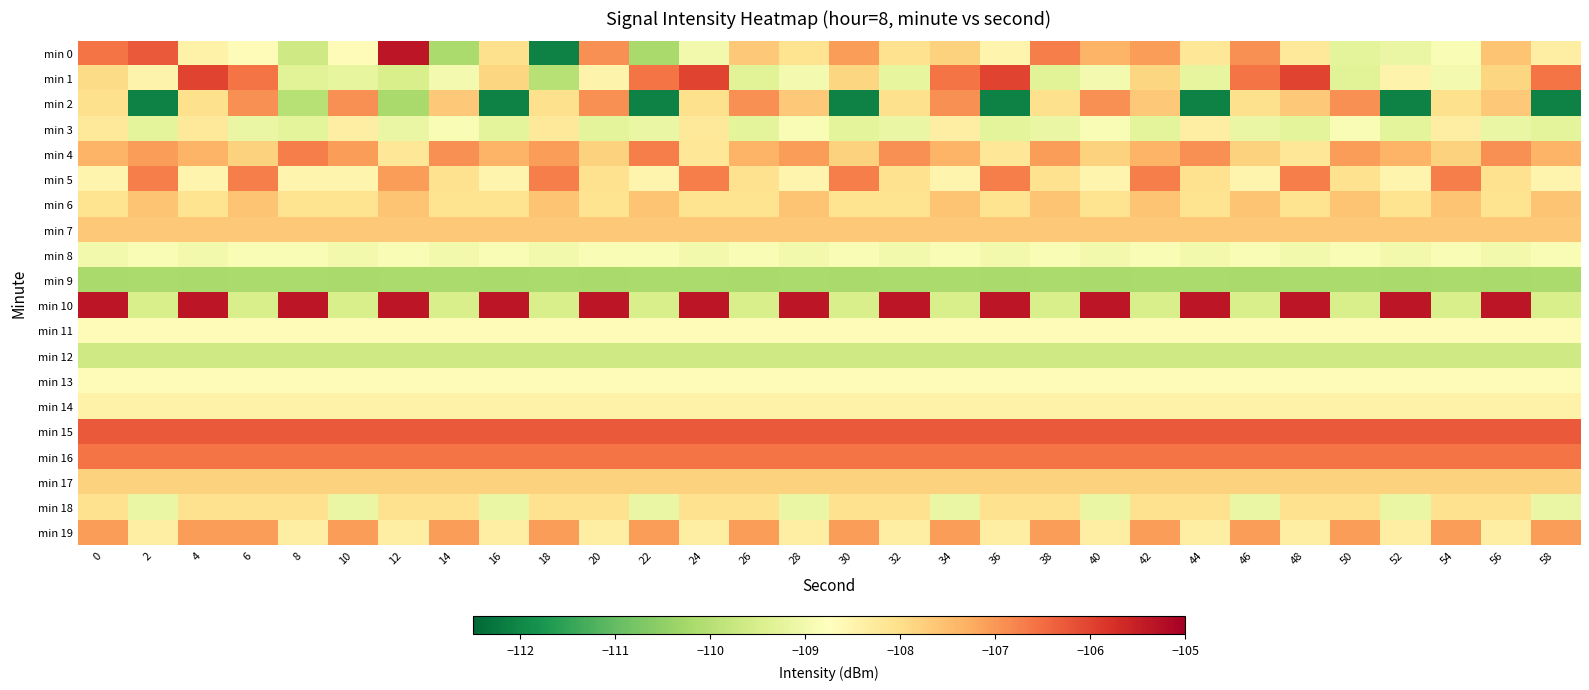

Reading left to right, list all the values displayed in this chart.

min 0: 0=-106.6	2=-106.3	4=-108.4	6=-108.7	8=-109.6	10=-108.6	12=-105.4	14=-110.2	16=-108.0	18=-112.1	20=-106.9	22=-110.2	24=-109.0	26=-107.7	28=-108.1	30=-107.1	32=-108.0	34=-107.8	36=-108.5	38=-106.7	40=-107.4	42=-107.1	44=-108.2	46=-106.9	48=-108.2	50=-109.3	52=-109.2	54=-108.9	56=-107.6	58=-108.3
min 1: 0=-108.0	2=-108.5	4=-106.0	6=-106.6	8=-109.3	10=-109.2	12=-109.5	14=-109.0	16=-107.9	18=-110.0	20=-108.5	22=-106.6	24=-106.0	26=-109.3	28=-109.0	30=-107.9	32=-109.2	34=-106.6	36=-106.0	38=-109.3	40=-109.0	42=-107.9	44=-109.2	46=-106.6	48=-106.0	50=-109.3	52=-108.5	54=-109.0	56=-107.9	58=-106.6
min 2: 0=-108.0	2=-112.1	4=-108.0	6=-106.9	8=-110.0	10=-106.9	12=-110.2	14=-107.7	16=-112.1	18=-108.0	20=-106.9	22=-112.1	24=-108.0	26=-106.9	28=-107.7	30=-112.1	32=-108.0	34=-106.9	36=-112.1	38=-108.0	40=-106.9	42=-107.7	44=-112.1	46=-108.0	48=-107.7	50=-106.9	52=-112.1	54=-108.0	56=-107.7	58=-112.1
min 3: 0=-108.2	2=-109.3	4=-108.2	6=-109.2	8=-109.3	10=-108.3	12=-109.2	14=-108.9	16=-109.3	18=-108.2	20=-109.3	22=-109.2	24=-108.2	26=-109.3	28=-108.9	30=-109.3	32=-109.2	34=-108.3	36=-109.3	38=-109.2	40=-108.9	42=-109.3	44=-108.3	46=-109.2	48=-109.3	50=-108.9	52=-109.3	54=-108.3	56=-109.2	58=-109.3
min 4: 0=-107.4	2=-107.1	4=-107.4	6=-107.8	8=-106.7	10=-107.1	12=-108.2	14=-106.9	16=-107.4	18=-107.1	20=-107.8	22=-106.7	24=-108.2	26=-107.4	28=-107.1	30=-107.8	32=-106.9	34=-107.4	36=-108.2	38=-107.1	40=-107.8	42=-107.4	44=-106.9	46=-107.8	48=-108.2	50=-107.1	52=-107.4	54=-107.8	56=-106.9	58=-107.4
min 5: 0=-108.5	2=-106.7	4=-108.5	6=-106.7	8=-108.5	10=-108.5	12=-107.1	14=-108.0	16=-108.5	18=-106.7	20=-108.0	22=-108.5	24=-106.7	26=-108.0	28=-108.5	30=-106.7	32=-108.0	34=-108.5	36=-106.7	38=-108.0	40=-108.5	42=-106.7	44=-108.0	46=-108.5	48=-106.7	50=-108.0	52=-108.5	54=-106.7	56=-108.0	58=-108.5
min 6: 0=-108.1	2=-107.6	4=-108.1	6=-107.6	8=-108.1	10=-108.1	12=-107.6	14=-108.1	16=-108.1	18=-107.6	20=-108.1	22=-107.6	24=-108.1	26=-108.1	28=-107.6	30=-108.1	32=-108.1	34=-107.6	36=-108.1	38=-107.6	40=-108.1	42=-107.6	44=-108.1	46=-107.6	48=-108.1	50=-107.6	52=-108.1	54=-107.6	56=-108.1	58=-107.6
min 7: 0=-107.7	2=-107.7	4=-107.7	6=-107.7	8=-107.7	10=-107.7	12=-107.7	14=-107.7	16=-107.7	18=-107.7	20=-107.7	22=-107.7	24=-107.7	26=-107.7	28=-107.7	30=-107.7	32=-107.7	34=-107.7	36=-107.7	38=-107.7	40=-107.7	42=-107.7	44=-107.7	46=-107.7	48=-107.7	50=-107.7	52=-107.7	54=-107.7	56=-107.7	58=-107.7
min 8: 0=-109.0	2=-108.9	4=-109.0	6=-108.9	8=-108.9	10=-109.0	12=-108.9	14=-109.0	16=-108.9	18=-109.0	20=-108.9	22=-108.9	24=-109.0	26=-108.9	28=-109.0	30=-108.9	32=-109.0	34=-108.9	36=-109.0	38=-108.9	40=-109.0	42=-108.9	44=-109.0	46=-108.9	48=-109.0	50=-108.9	52=-109.0	54=-108.9	56=-109.0	58=-108.9
min 9: 0=-110.2	2=-110.2	4=-110.2	6=-110.2	8=-110.2	10=-110.2	12=-110.2	14=-110.2	16=-110.2	18=-110.2	20=-110.2	22=-110.2	24=-110.2	26=-110.2	28=-110.2	30=-110.2	32=-110.2	34=-110.2	36=-110.2	38=-110.2	40=-110.2	42=-110.2	44=-110.2	46=-110.2	48=-110.2	50=-110.2	52=-110.2	54=-110.2	56=-110.2	58=-110.2
min 10: 0=-105.4	2=-109.5	4=-105.4	6=-109.5	8=-105.4	10=-109.5	12=-105.4	14=-109.5	16=-105.4	18=-109.5	20=-105.4	22=-109.5	24=-105.4	26=-109.5	28=-105.4	30=-109.5	32=-105.4	34=-109.5	36=-105.4	38=-109.5	40=-105.4	42=-109.5	44=-105.4	46=-109.5	48=-105.4	50=-109.5	52=-105.4	54=-109.5	56=-105.4	58=-109.5
min 11: 0=-108.6	2=-108.6	4=-108.6	6=-108.6	8=-108.6	10=-108.6	12=-108.6	14=-108.6	16=-108.6	18=-108.6	20=-108.6	22=-108.6	24=-108.6	26=-108.6	28=-108.6	30=-108.6	32=-108.6	34=-108.6	36=-108.6	38=-108.6	40=-108.6	42=-108.6	44=-108.6	46=-108.6	48=-108.6	50=-108.6	52=-108.6	54=-108.6	56=-108.6	58=-108.6
min 12: 0=-109.6	2=-109.6	4=-109.6	6=-109.6	8=-109.6	10=-109.6	12=-109.6	14=-109.6	16=-109.6	18=-109.6	20=-109.6	22=-109.6	24=-109.6	26=-109.6	28=-109.6	30=-109.6	32=-109.6	34=-109.6	36=-109.6	38=-109.6	40=-109.6	42=-109.6	44=-109.6	46=-109.6	48=-109.6	50=-109.6	52=-109.6	54=-109.6	56=-109.6	58=-109.6
min 13: 0=-108.7	2=-108.7	4=-108.7	6=-108.7	8=-108.7	10=-108.7	12=-108.7	14=-108.7	16=-108.7	18=-108.7	20=-108.7	22=-108.7	24=-108.7	26=-108.7	28=-108.7	30=-108.7	32=-108.7	34=-108.7	36=-108.7	38=-108.7	40=-108.7	42=-108.7	44=-108.7	46=-108.7	48=-108.7	50=-108.7	52=-108.7	54=-108.7	56=-108.7	58=-108.7
min 14: 0=-108.4	2=-108.4	4=-108.4	6=-108.4	8=-108.4	10=-108.4	12=-108.4	14=-108.4	16=-108.4	18=-108.4	20=-108.4	22=-108.4	24=-108.4	26=-108.4	28=-108.4	30=-108.4	32=-108.4	34=-108.4	36=-108.4	38=-108.4	40=-108.4	42=-108.4	44=-108.4	46=-108.4	48=-108.4	50=-108.4	52=-108.4	54=-108.4	56=-108.4	58=-108.4
min 15: 0=-106.3	2=-106.3	4=-106.3	6=-106.3	8=-106.3	10=-106.3	12=-106.3	14=-106.3	16=-106.3	18=-106.3	20=-106.3	22=-106.3	24=-106.3	26=-106.3	28=-106.3	30=-106.3	32=-106.3	34=-106.3	36=-106.3	38=-106.3	40=-106.3	42=-106.3	44=-106.3	46=-106.3	48=-106.3	50=-106.3	52=-106.3	54=-106.3	56=-106.3	58=-106.3
min 16: 0=-106.6	2=-106.6	4=-106.6	6=-106.6	8=-106.6	10=-106.6	12=-106.6	14=-106.6	16=-106.6	18=-106.6	20=-106.6	22=-106.6	24=-106.6	26=-106.6	28=-106.6	30=-106.6	32=-106.6	34=-106.6	36=-106.6	38=-106.6	40=-106.6	42=-106.6	44=-106.6	46=-106.6	48=-106.6	50=-106.6	52=-106.6	54=-106.6	56=-106.6	58=-106.6
min 17: 0=-107.8	2=-107.8	4=-107.8	6=-107.8	8=-107.8	10=-107.8	12=-107.8	14=-107.8	16=-107.8	18=-107.8	20=-107.8	22=-107.8	24=-107.8	26=-107.8	28=-107.8	30=-107.8	32=-107.8	34=-107.8	36=-107.8	38=-107.8	40=-107.8	42=-107.8	44=-107.8	46=-107.8	48=-107.8	50=-107.8	52=-107.8	54=-107.8	56=-107.8	58=-107.8
min 18: 0=-108.0	2=-109.2	4=-108.0	6=-108.0	8=-108.0	10=-109.2	12=-108.0	14=-108.0	16=-109.2	18=-108.0	20=-108.0	22=-109.2	24=-108.0	26=-108.0	28=-109.2	30=-108.0	32=-108.0	34=-109.2	36=-108.0	38=-108.0	40=-109.2	42=-108.0	44=-108.0	46=-109.2	48=-108.0	50=-108.0	52=-109.2	54=-108.0	56=-108.0	58=-109.2
min 19: 0=-107.1	2=-108.3	4=-107.1	6=-107.1	8=-108.3	10=-107.1	12=-108.3	14=-107.1	16=-108.3	18=-107.1	20=-108.3	22=-107.1	24=-108.3	26=-107.1	28=-108.3	30=-107.1	32=-108.3	34=-107.1	36=-108.3	38=-107.1	40=-108.3	42=-107.1	44=-108.3	46=-107.1	48=-108.3	50=-107.1	52=-108.3	54=-107.1	56=-108.3	58=-107.1